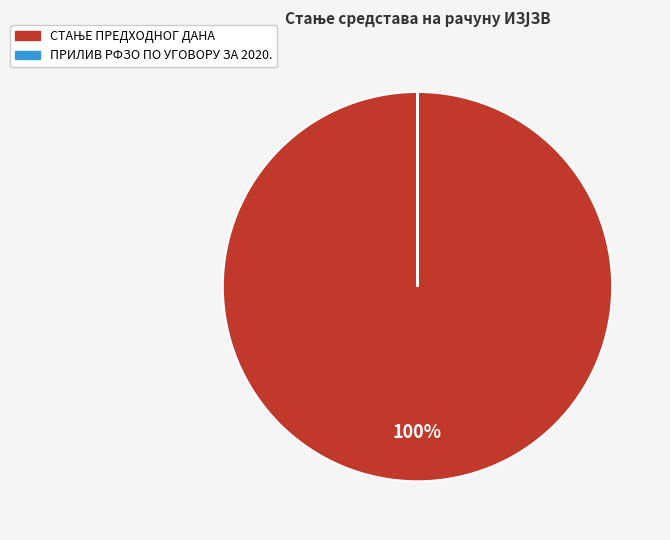

Does any single category account for the majority?

Yes